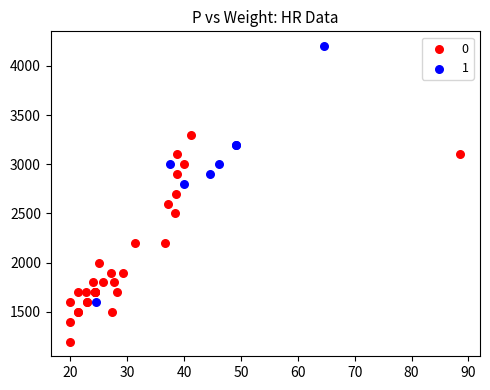

Which series contains the lowest Y value?

0